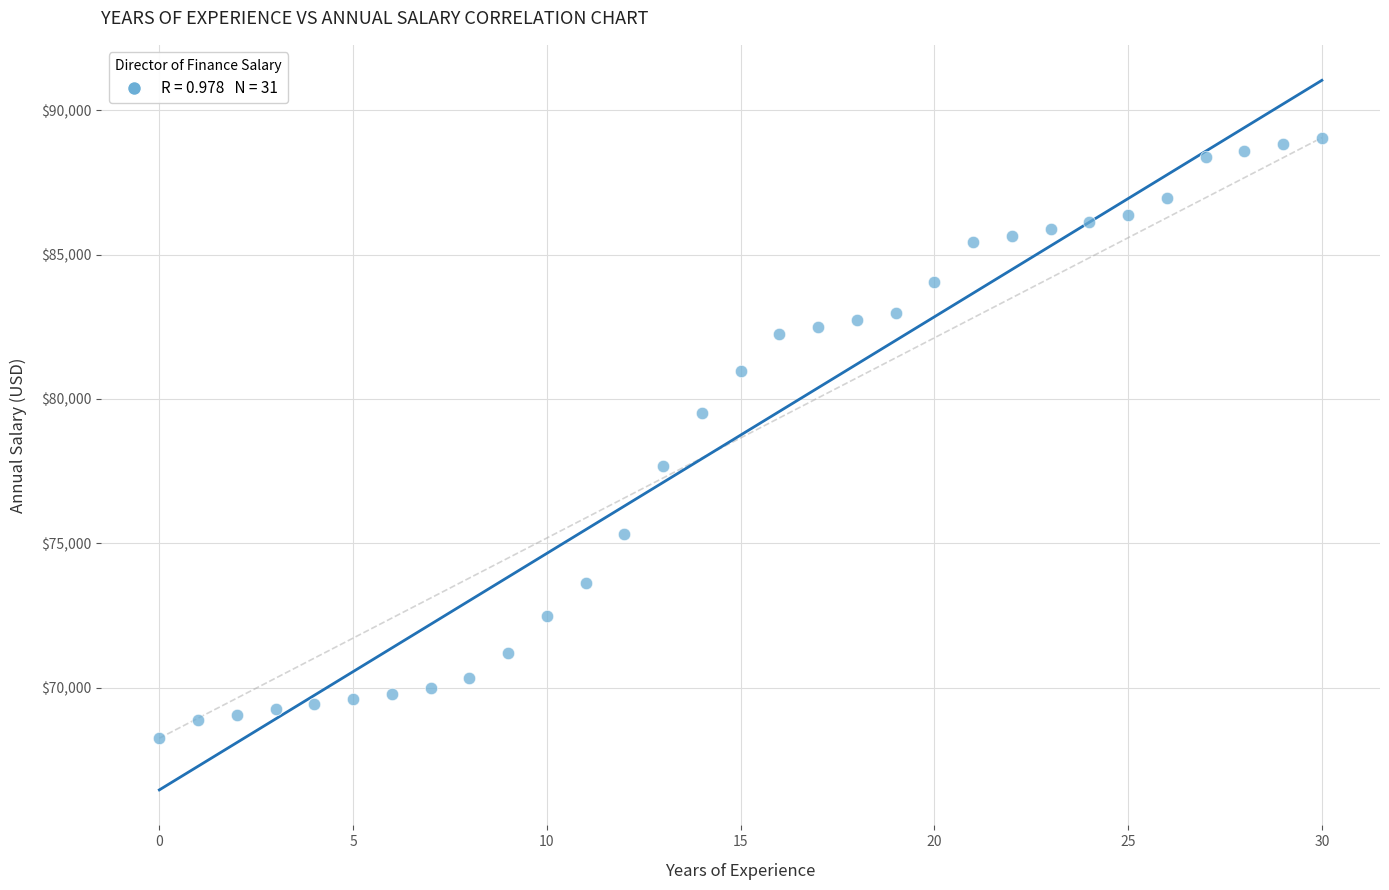

What is the range of Y values (max minus min)?

20794.7